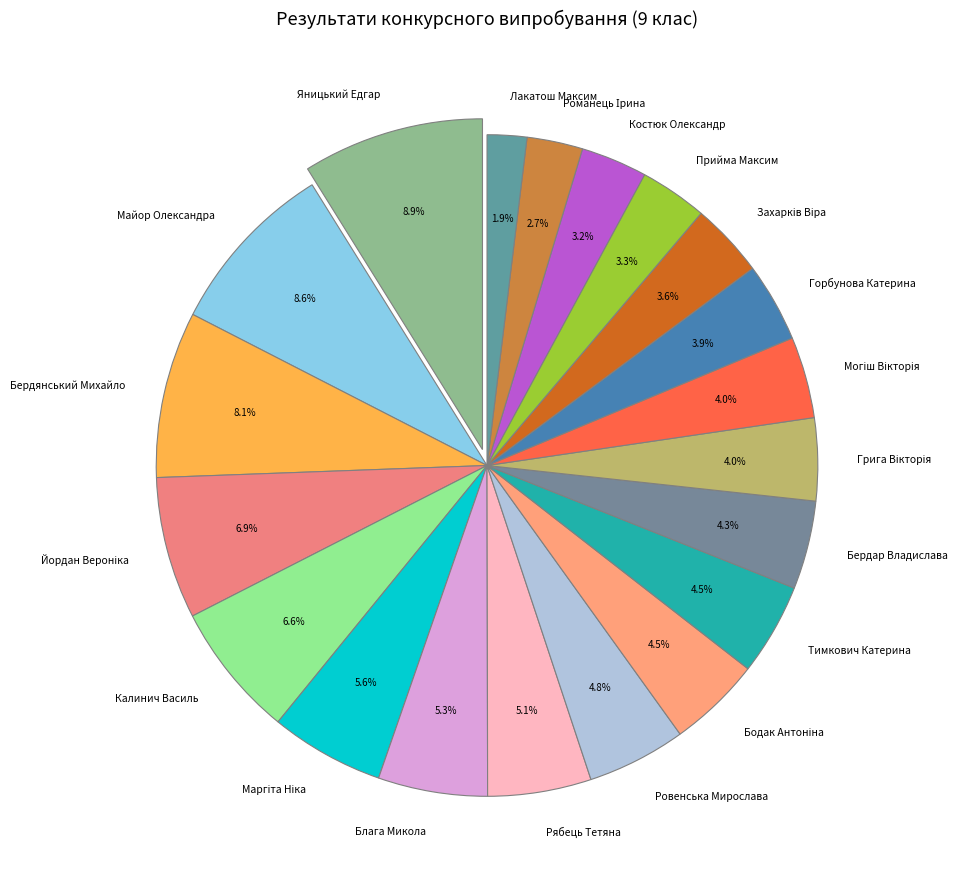

What is the ratio of the value at Майор Олександра to the value at Яницький Едгар?

1.0